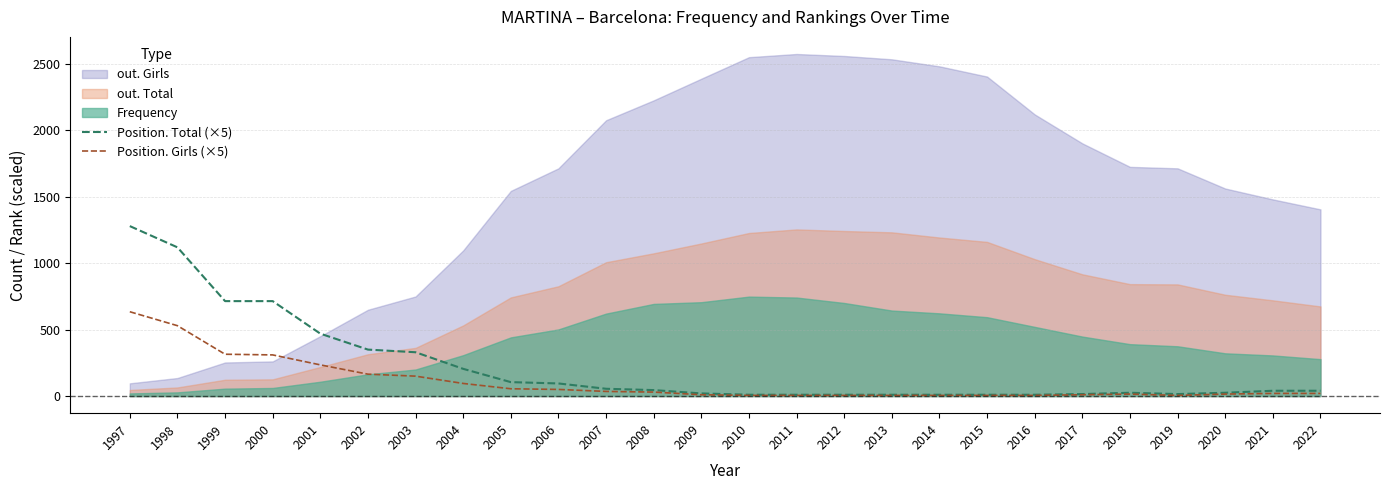

What is the total value across all series at 1997?

1915